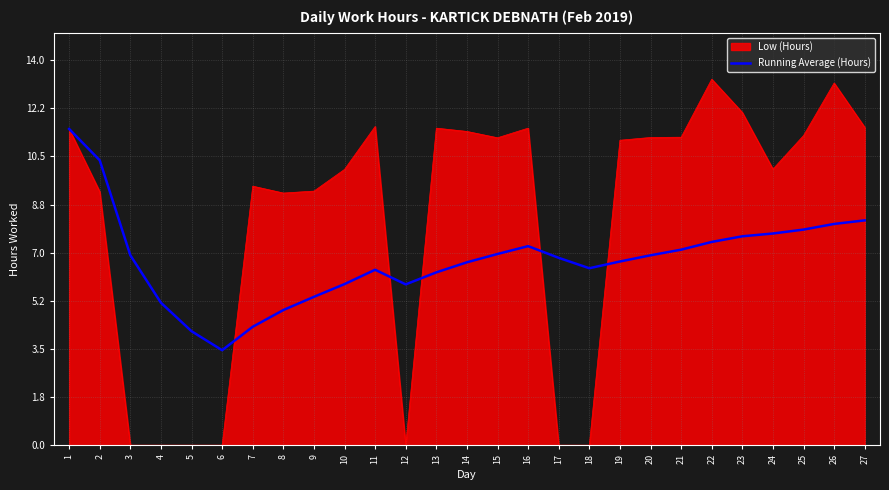

Which series has the largest range (max minus min)?

Low (Hours)